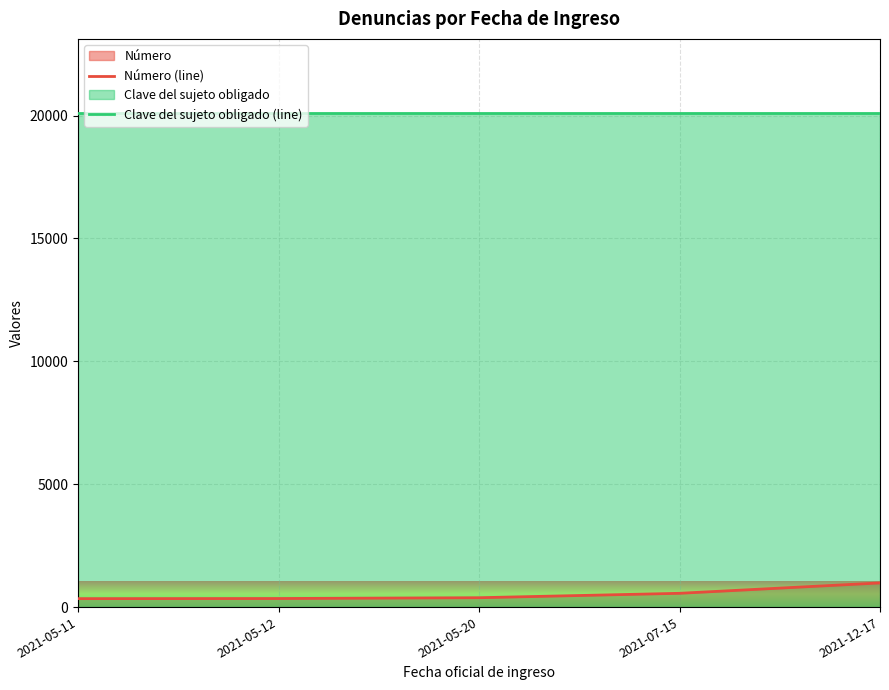

What is the sum of the Número (line) values at 2021-05-20 and 2021-12-17?

1364